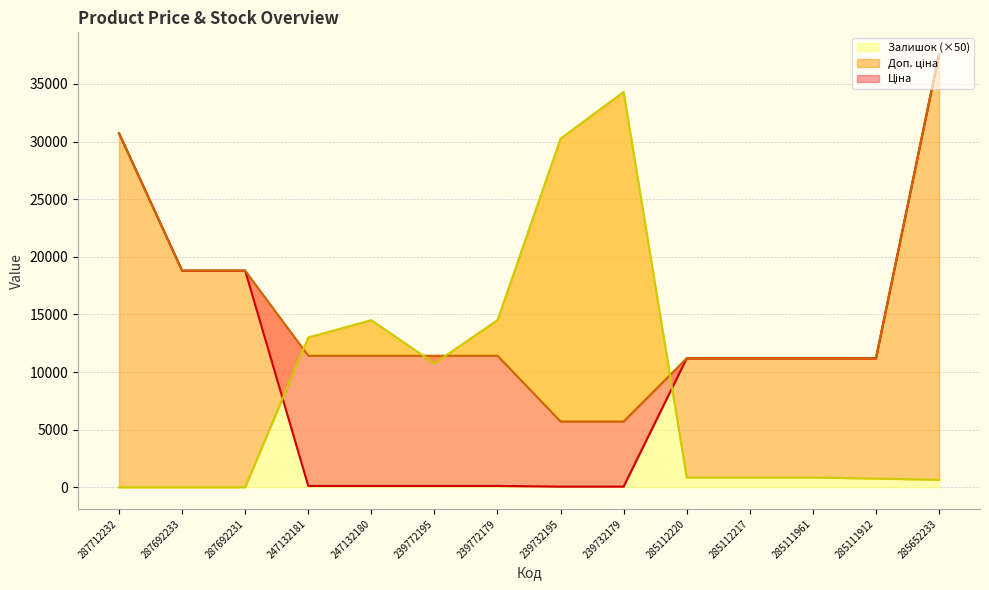

Rank the series by their average value, from highest to lowest.

Доп. ціна, Ціна, Залишок